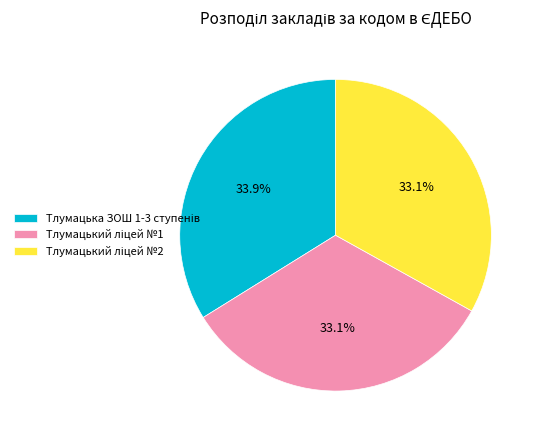

Does any single category account for the majority?

No